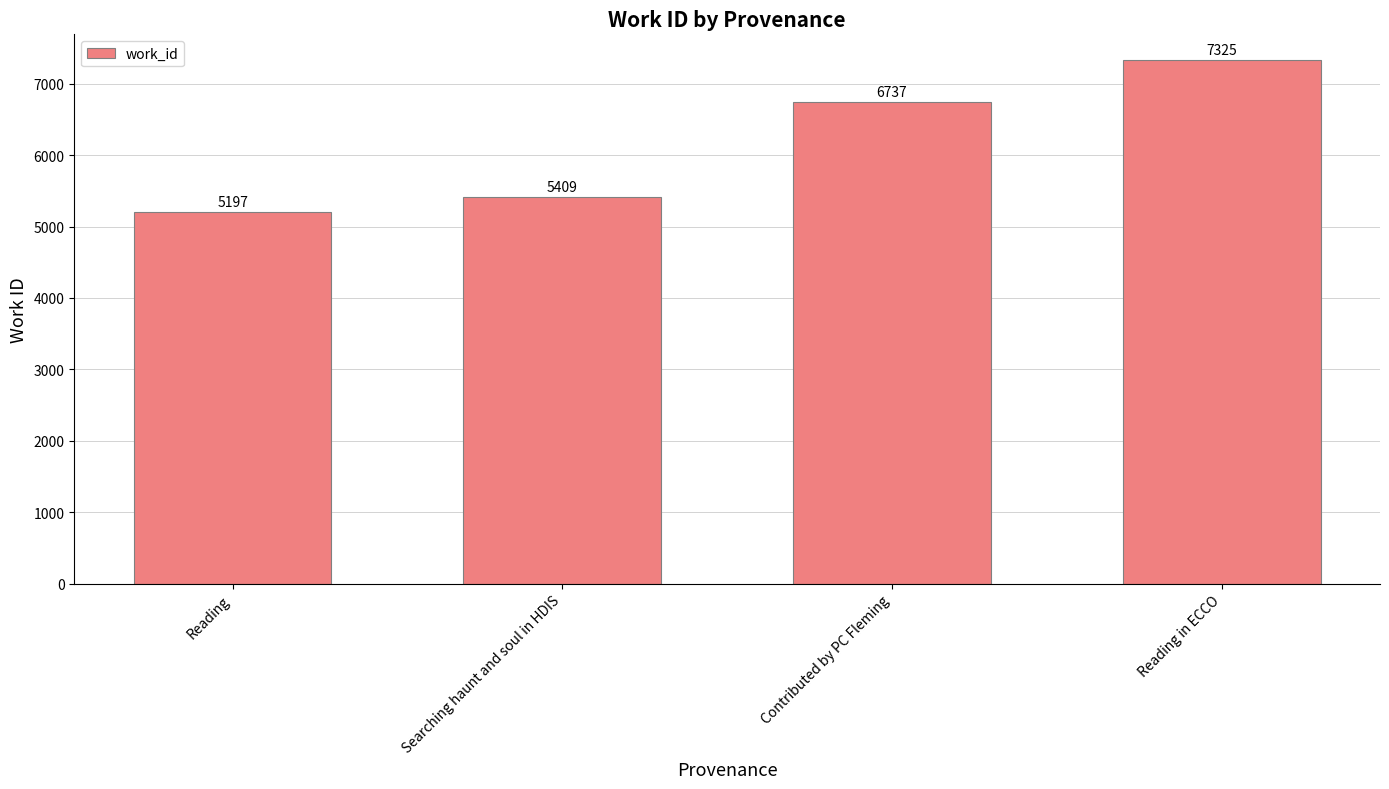

How many categories are shown in the chart?

4